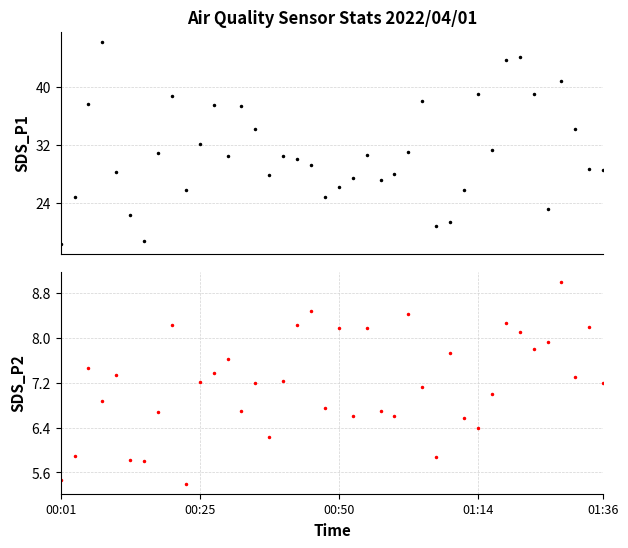

What is the label of the 23rd point from the left?

22